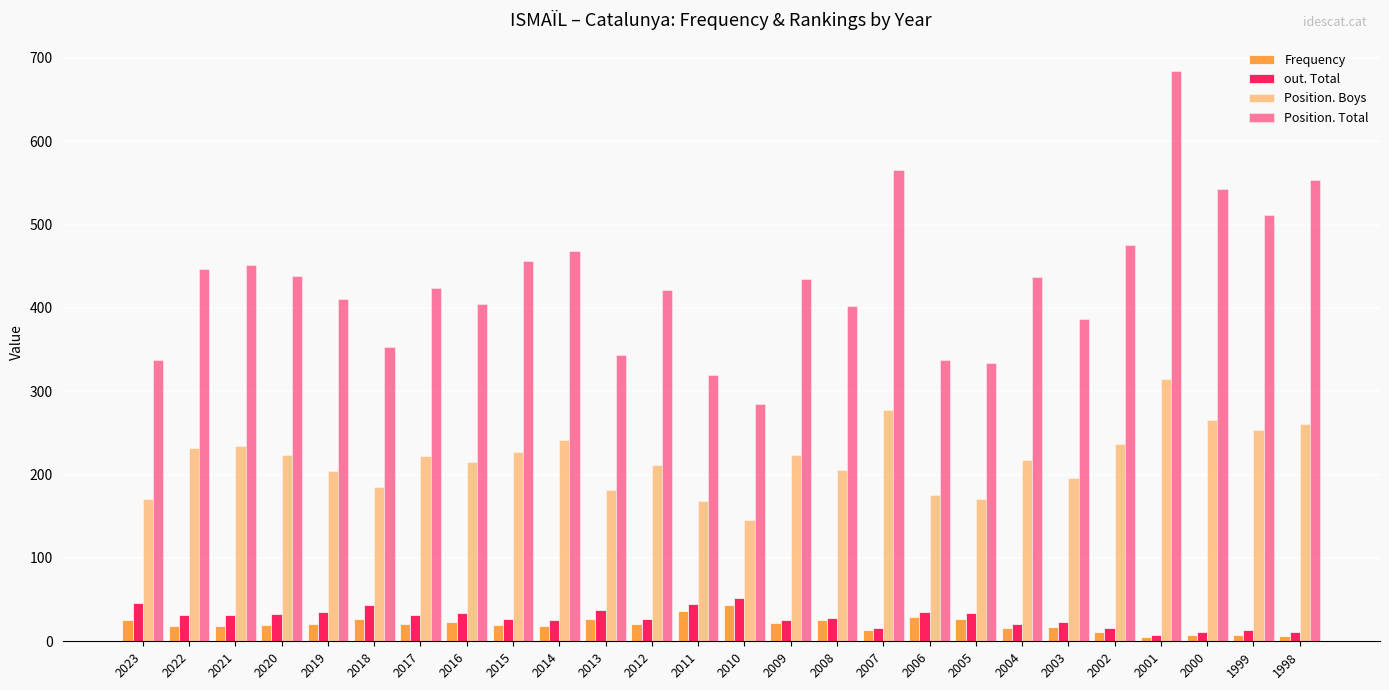

At how many categories does at least one series exceed 164?

26